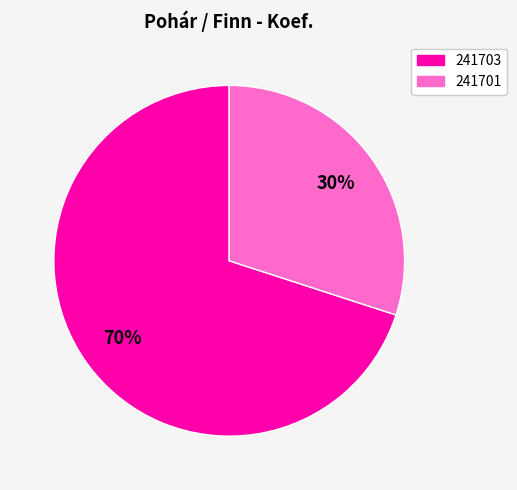

How many slices are in this pie chart?

2